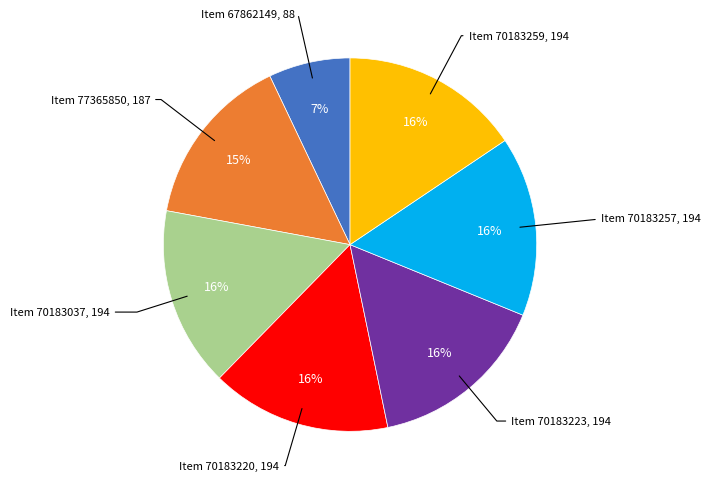

To the nearest percent, what is the average slice percentage?

14%